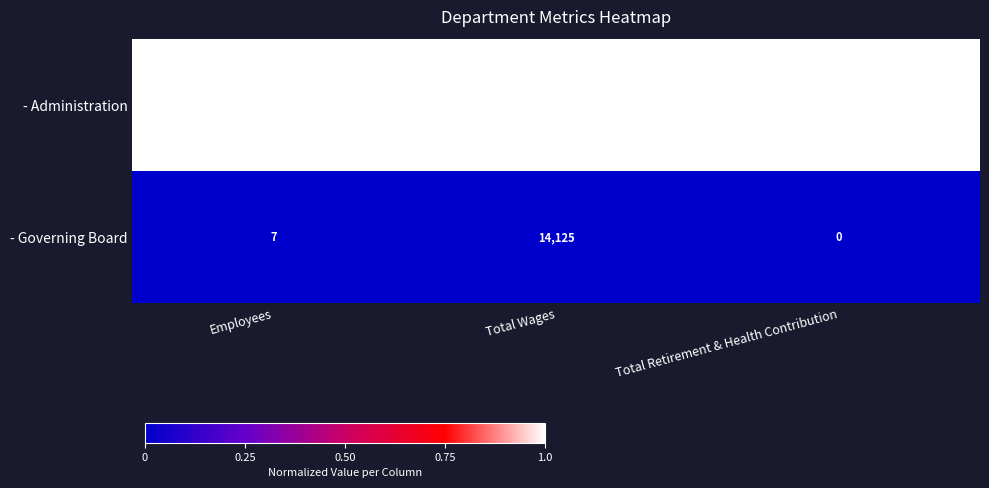

At Total Wages, list the series in order from smallest to largest.

- Governing Board, - Administration